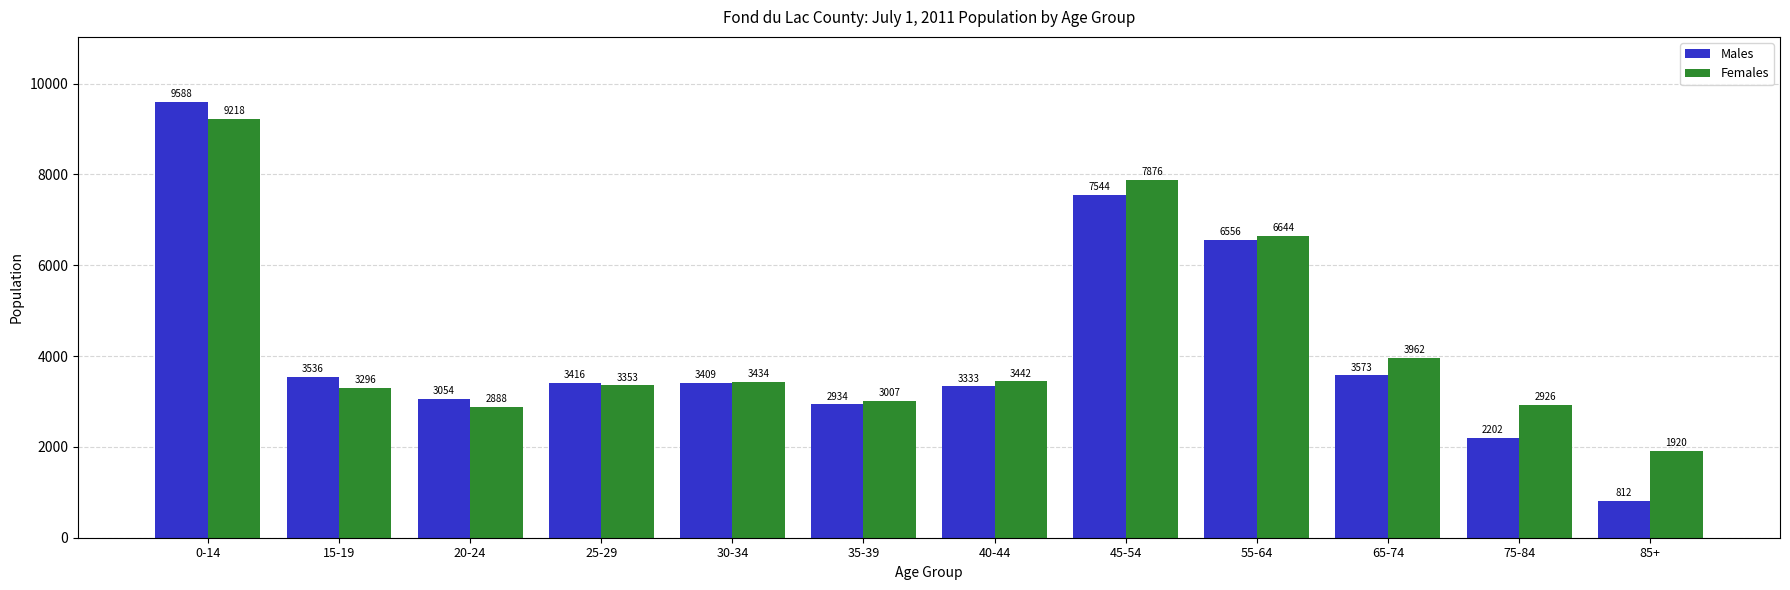

True or false: Males has a value of 1973 at 0-14.

False